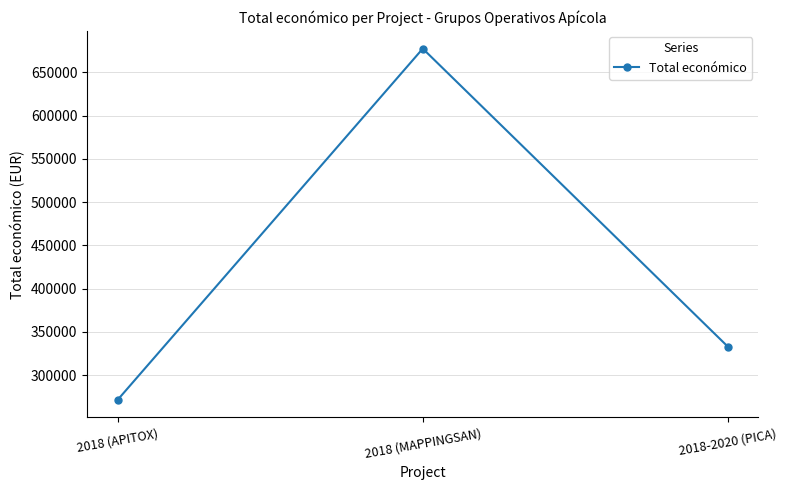

Which has a higher value, 2018 (MAPPINGSAN) or 2018-2020 (PICA)?

2018 (MAPPINGSAN)